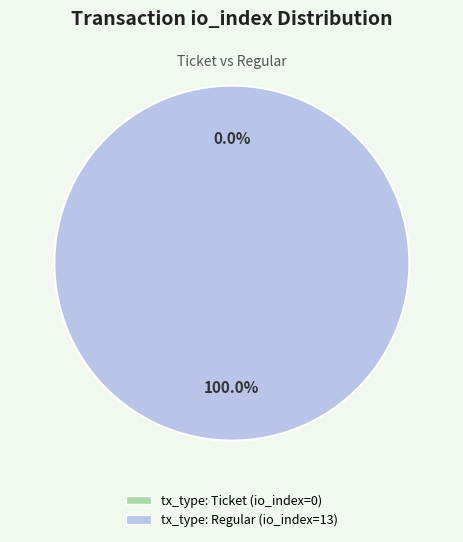

True or false: tx_type: Ticket (io_index=0) accounts for 0% of the total.

True